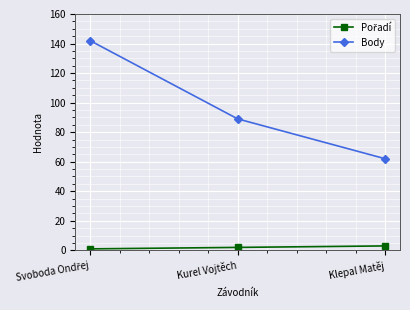

True or false: Body has a value of 89 at Kurel Vojtěch.

True